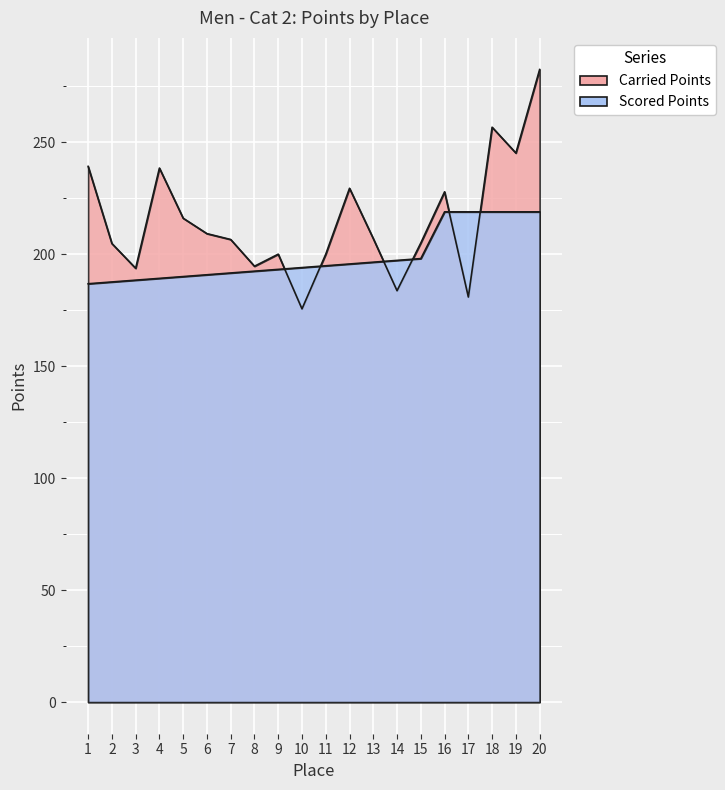

The Carried Points series shows 364.9 at 12. True or false?

False